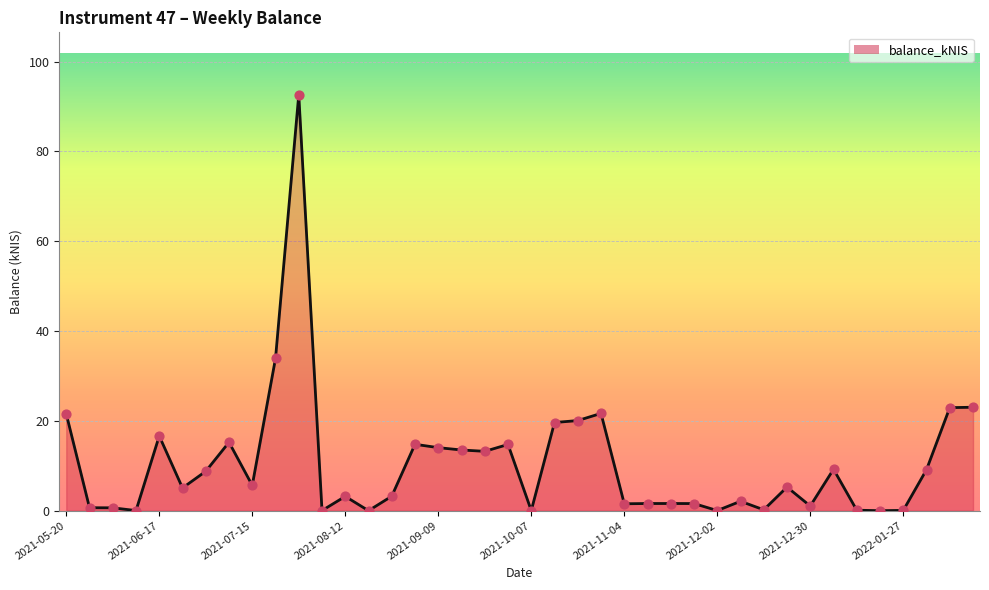

What is the greatest value displayed?

92.6